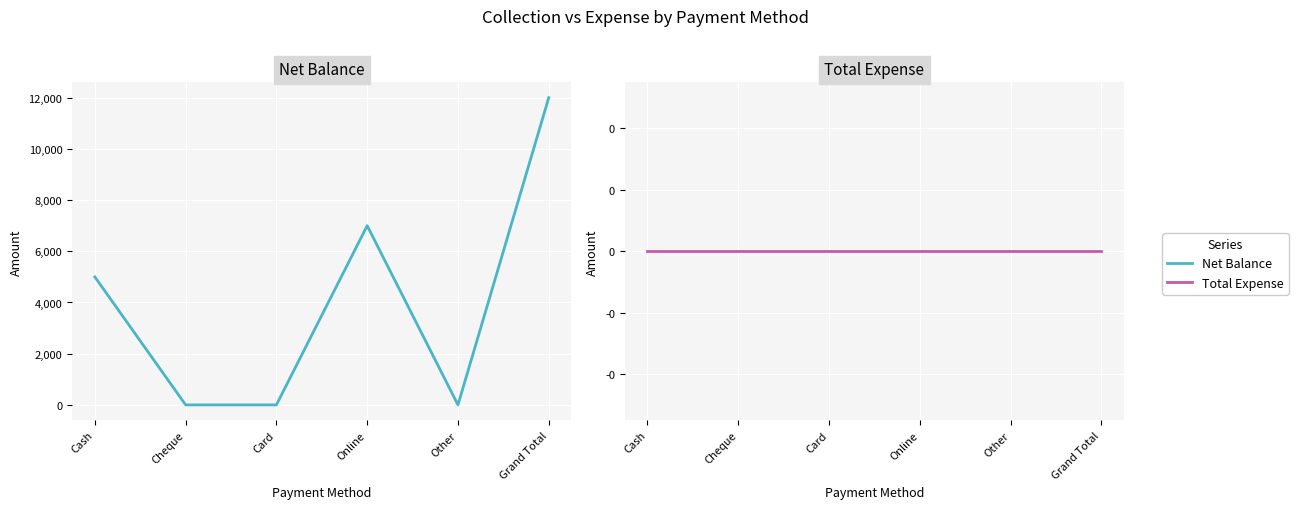

Reading left to right, extract all data points from this chart.

Net Balance: Cash=5000	Cheque=0	Card=0	Online=7000	Other=0	Grand Total=12000
Total Expense: Cash=0	Cheque=0	Card=0	Online=0	Other=0	Grand Total=0